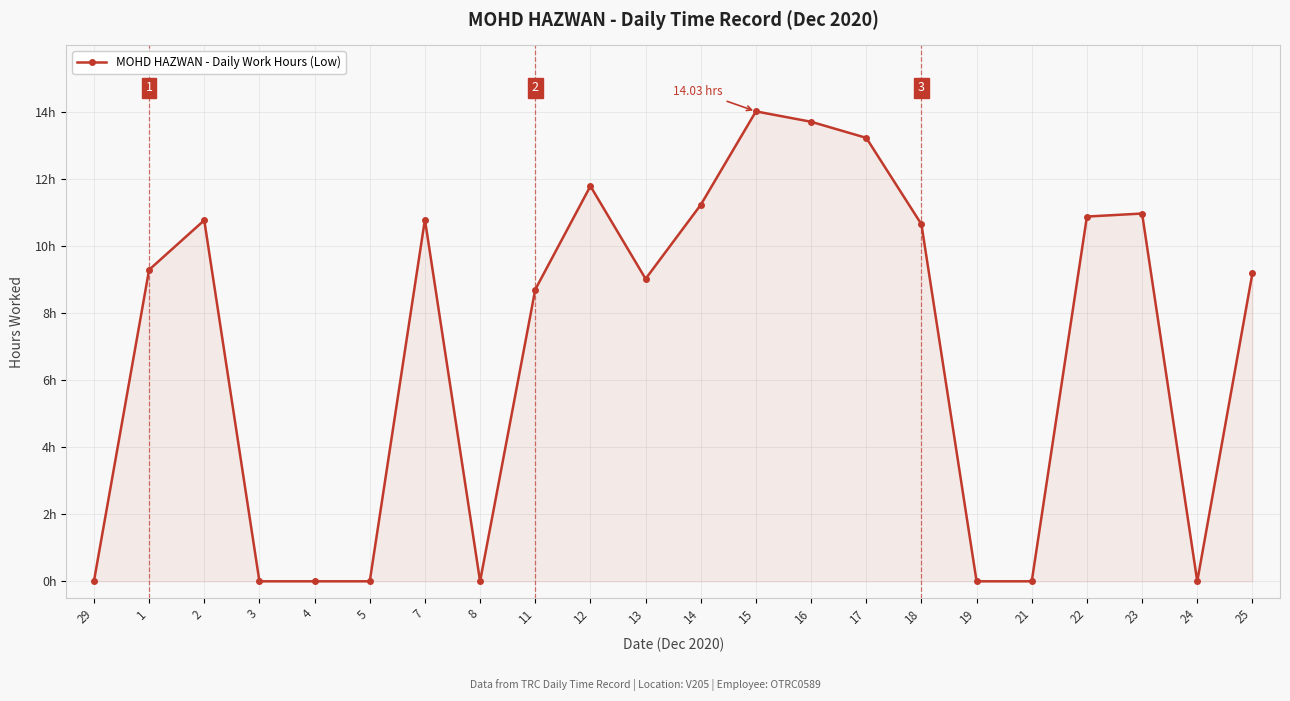

True or false: the data has more than 2 interior local peaks.

True